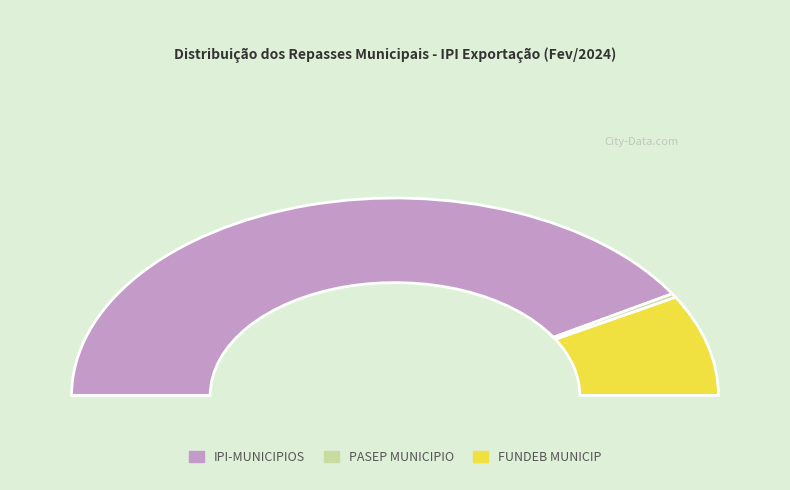

Which slice is the largest?

IPI-MUNICIPIOS